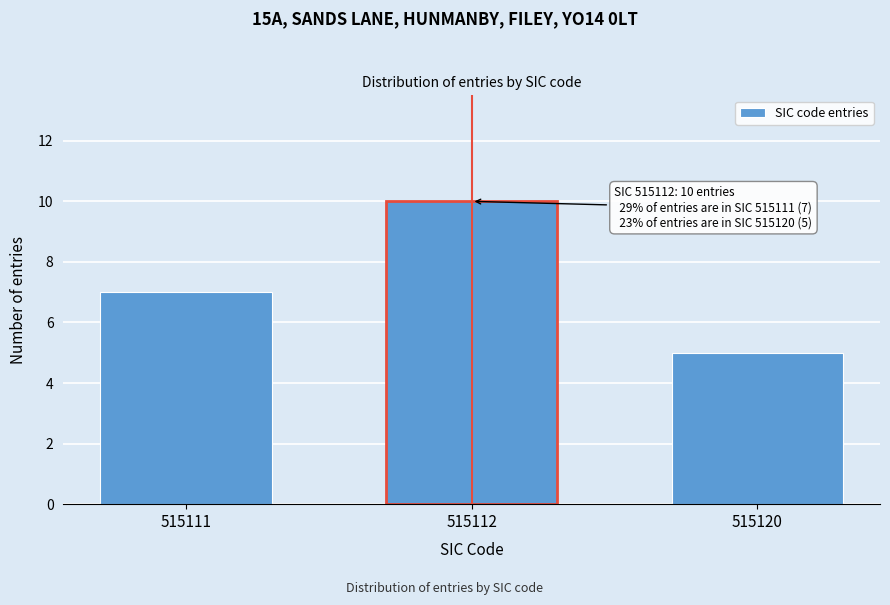

Reading left to right, extract all data points from this chart.

7	10	5